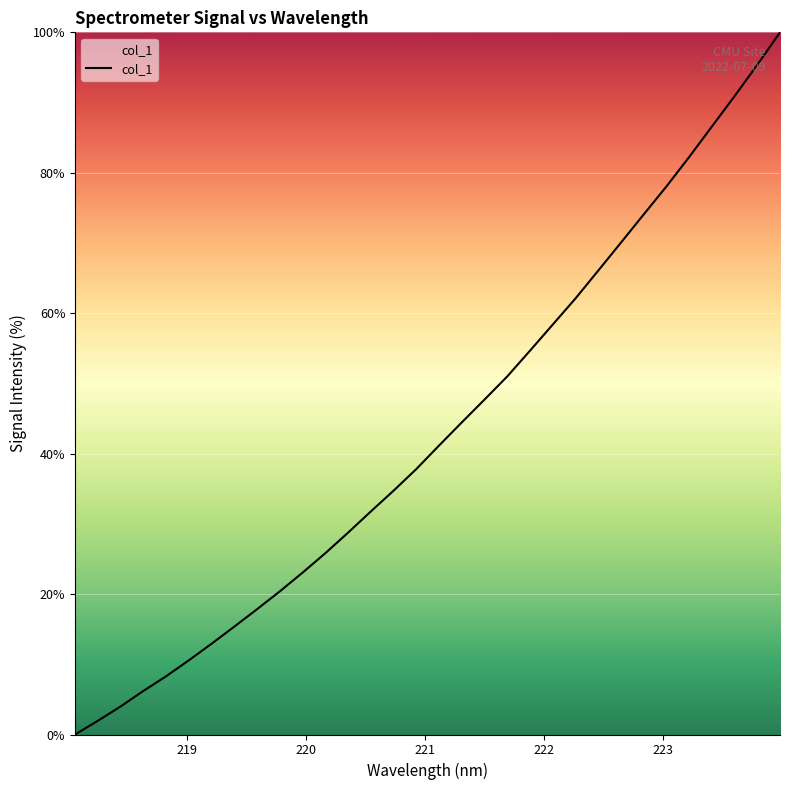

True or false: the data has more than 0 interior local peaks.

False